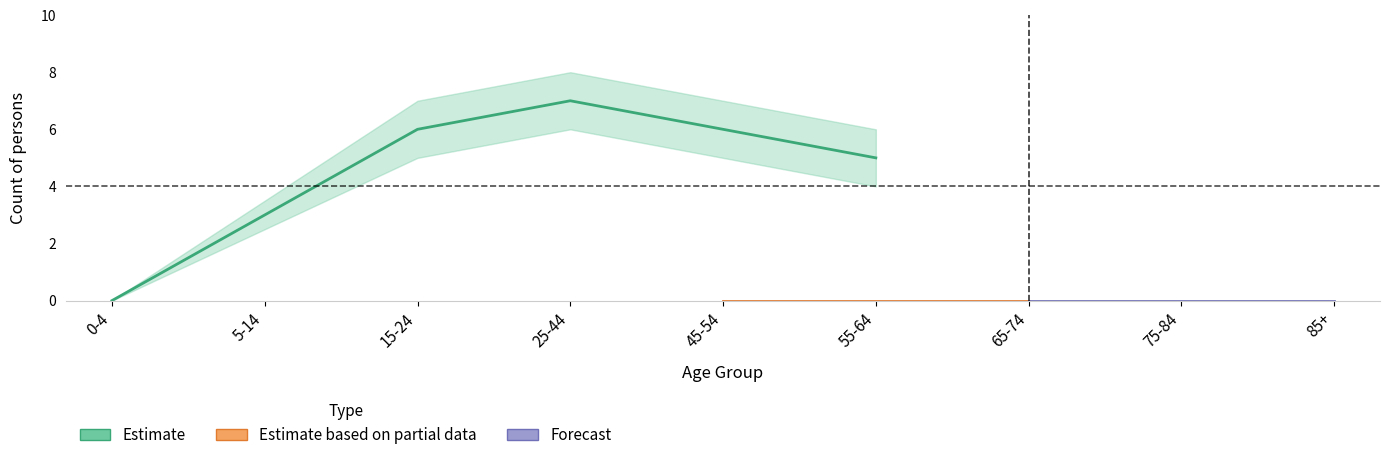

Rank the series by their maximum value, from highest to lowest.

Estimate, Estimate based on partial data, Forecast